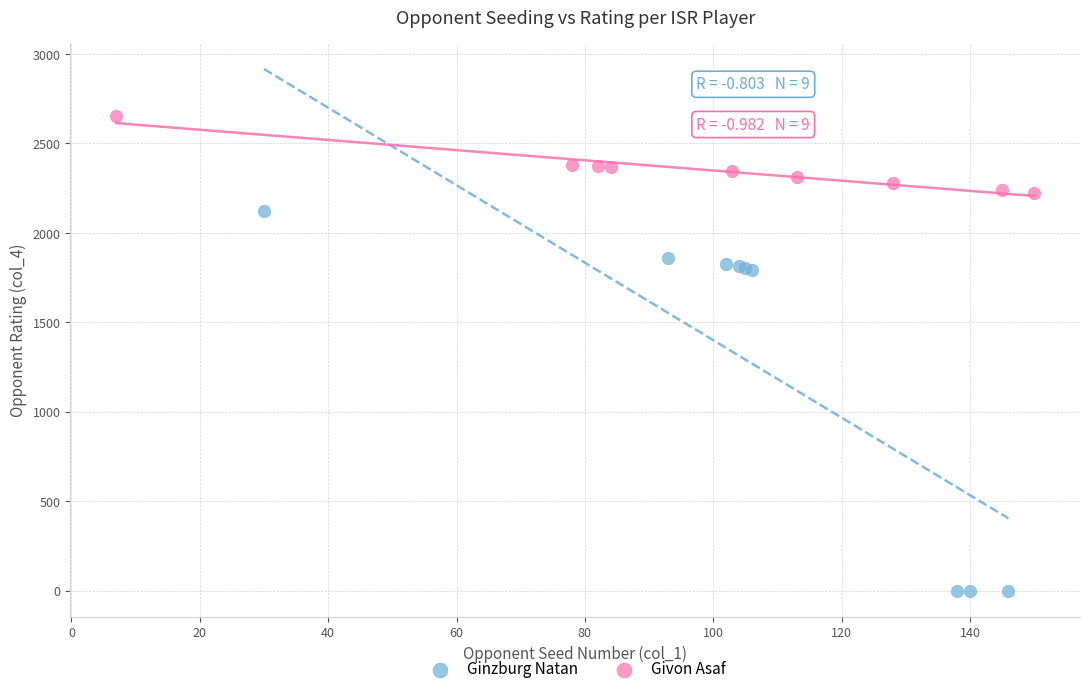

What are all the series names shown in the legend?

Ginzburg Natan, Givon Asaf